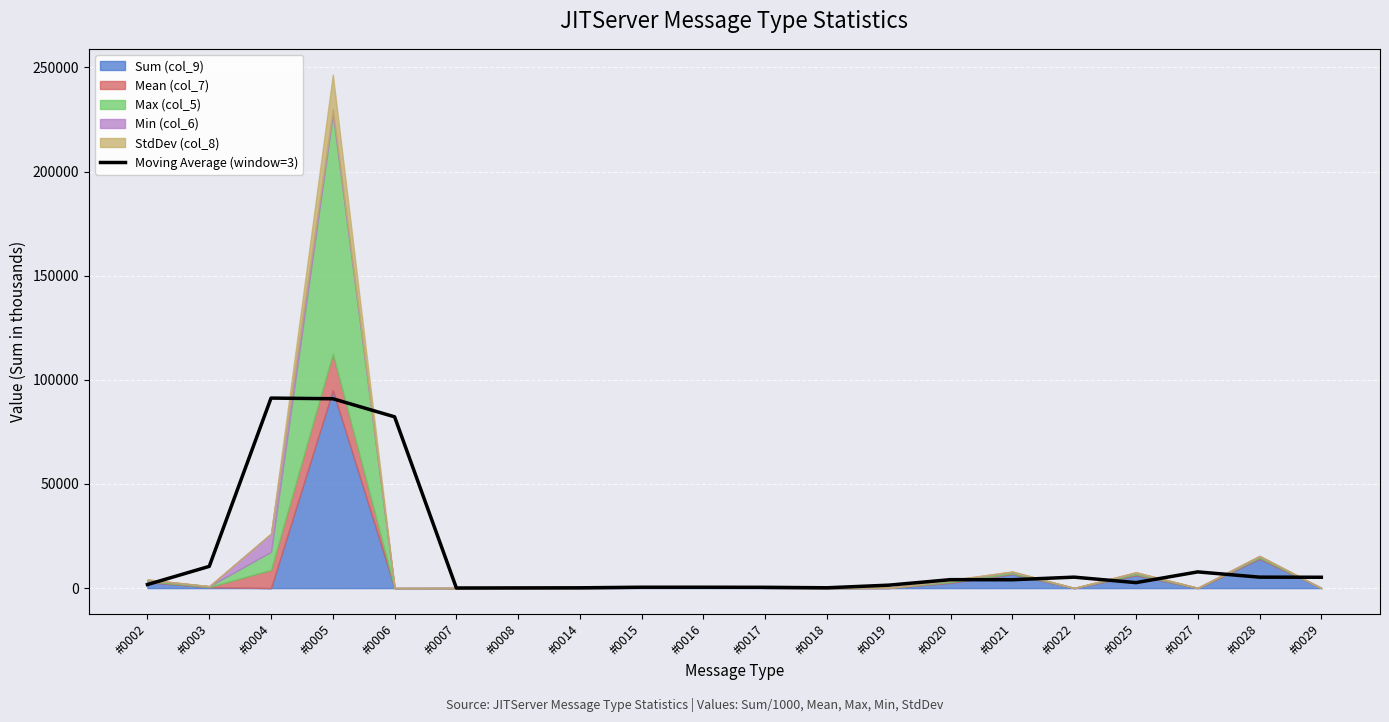

The chart shows a value of 91232.2 at #0004. True or false?

True